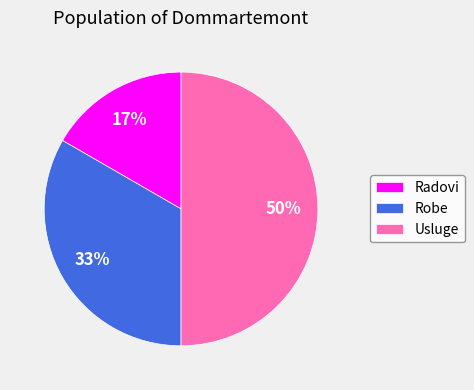

The Radovi slice represents 5% of the pie. True or false?

False